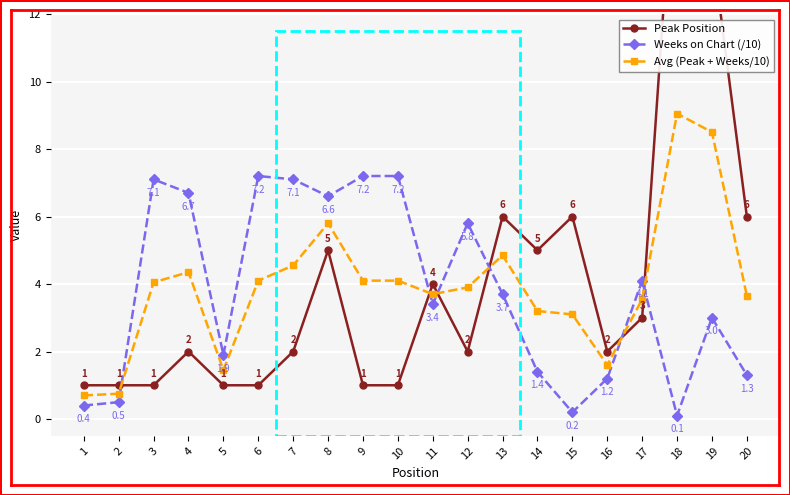

Where do Avg (Peak + Weeks/10) and Weeks on Chart (/10) first cross each other?

2 and 3